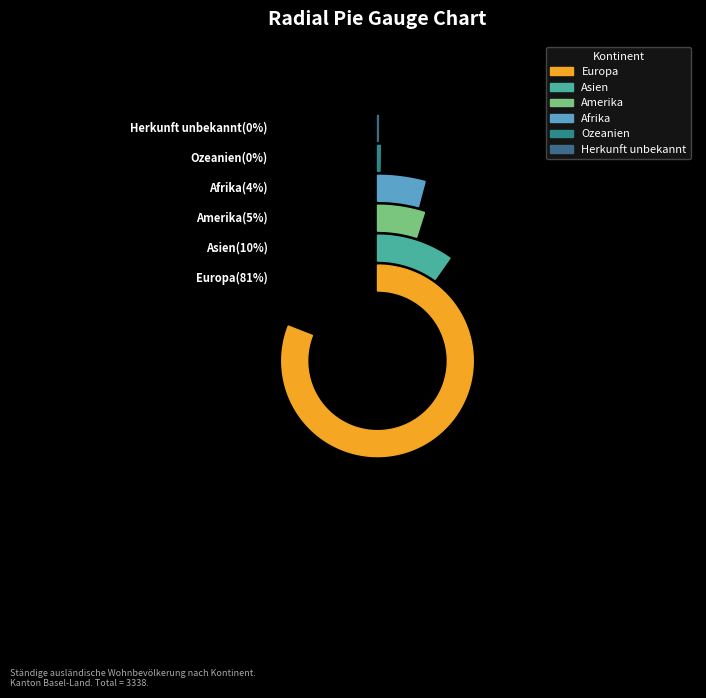

Count the number of slices in the pie.

6